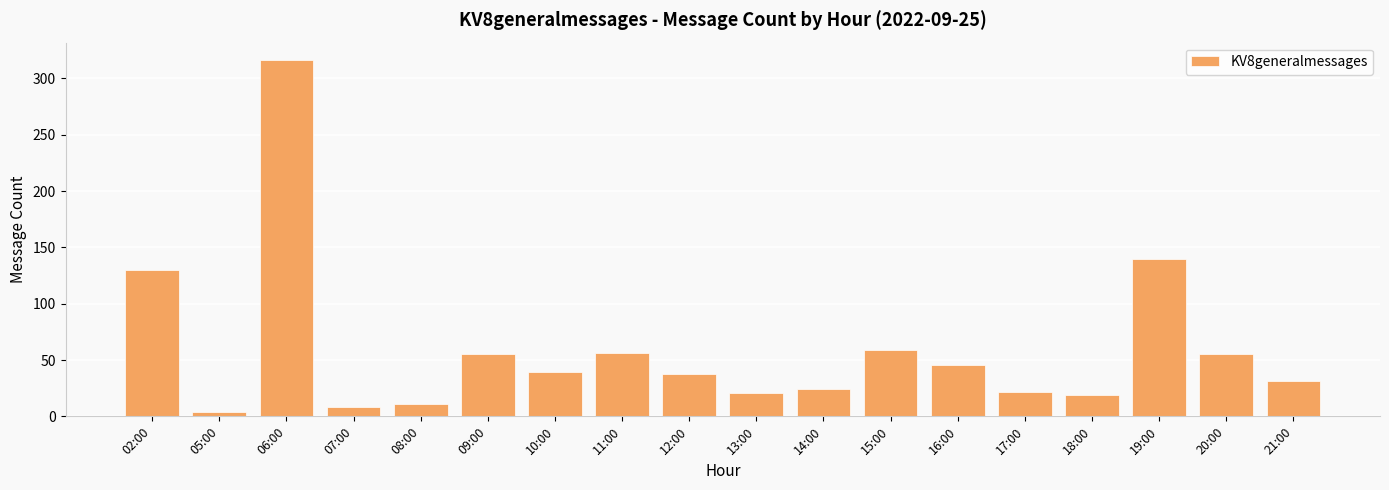

What is the average value?

60